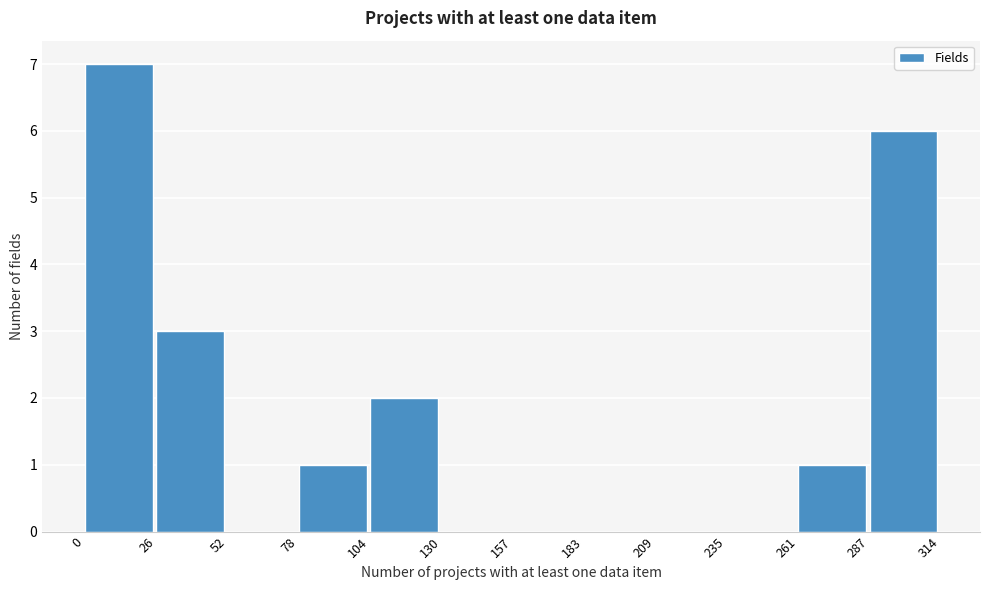

Reading left to right, transcribe this chart: for each bar, give the range it covers on the x-axis and its height. The values are not printed on the chart, so give them approximately, as read against the axis.

0 to 26: 7
26 to 52: 3
52 to 78: 0
78 to 104: 1
104 to 130: 2
130 to 157: 0
157 to 183: 0
183 to 209: 0
209 to 235: 0
235 to 261: 0
261 to 287: 1
287 to 314: 6